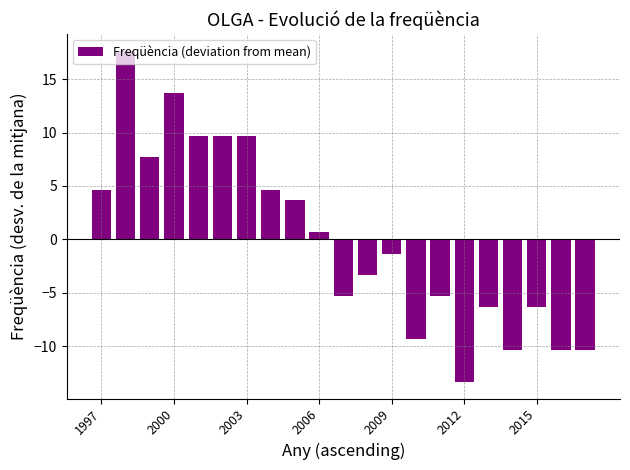

What is the difference between the second highest and second lowest values?

24.0